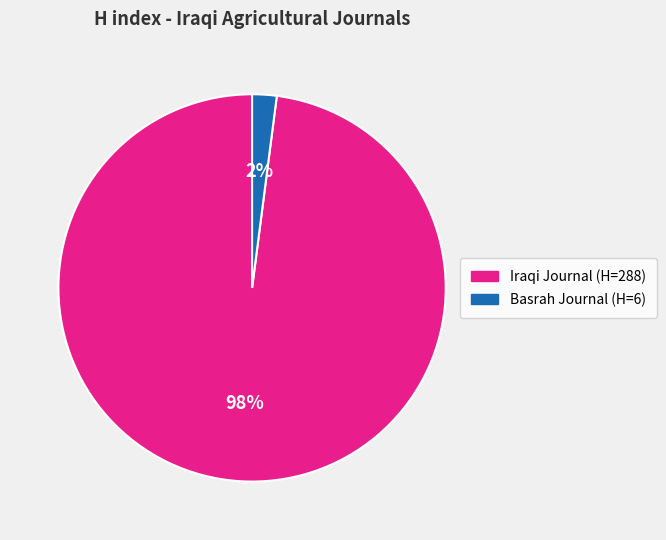

How many segments does this pie chart have?

2